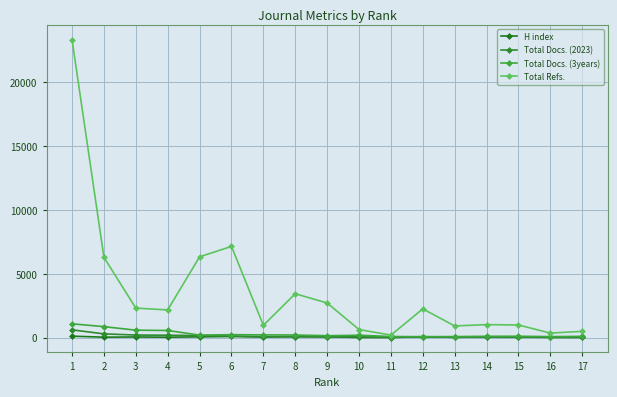

What is the value of the Total Docs. (3years) point at the 3rd from the left?

577